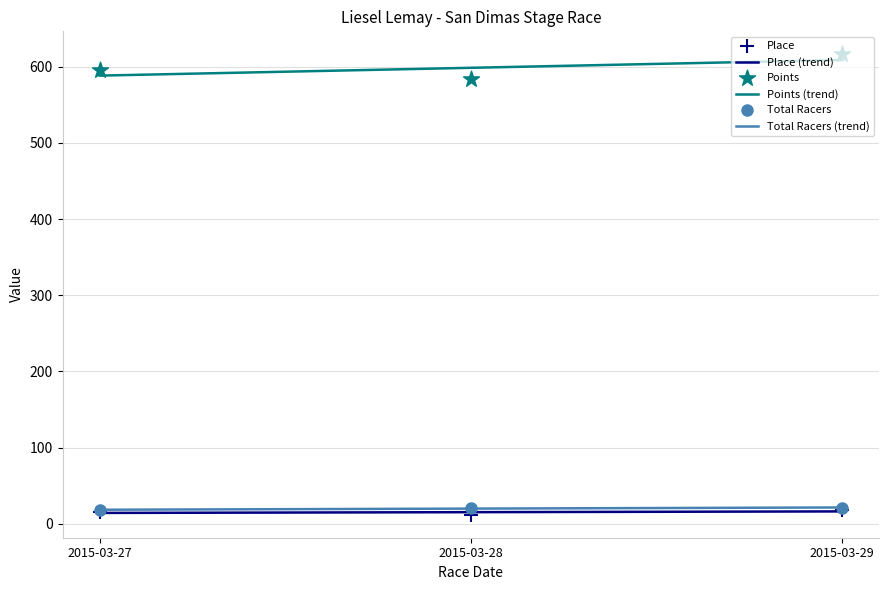

At how many categories does at least one series exceed 200?

3